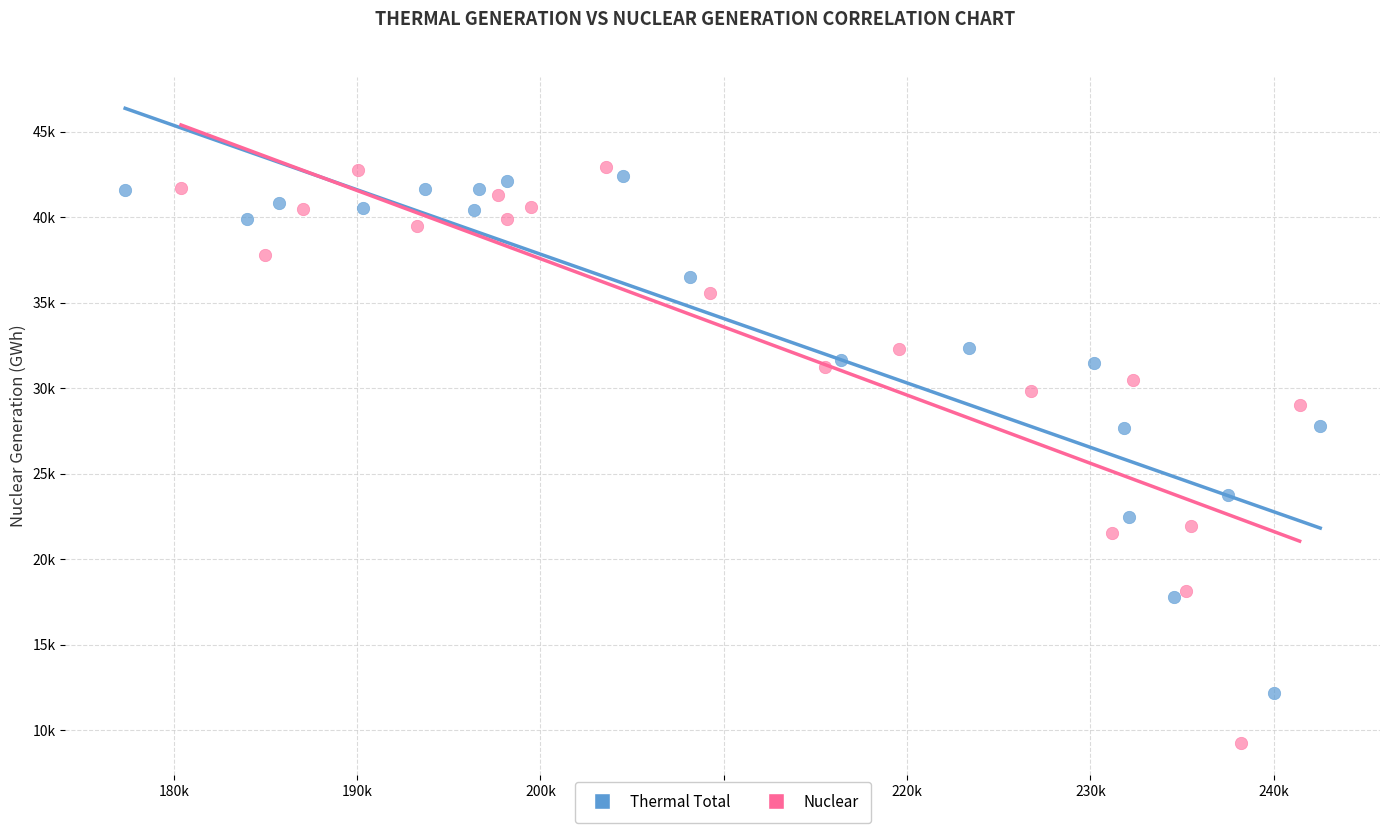

What are all the series names shown in the legend?

Thermal Total, Nuclear